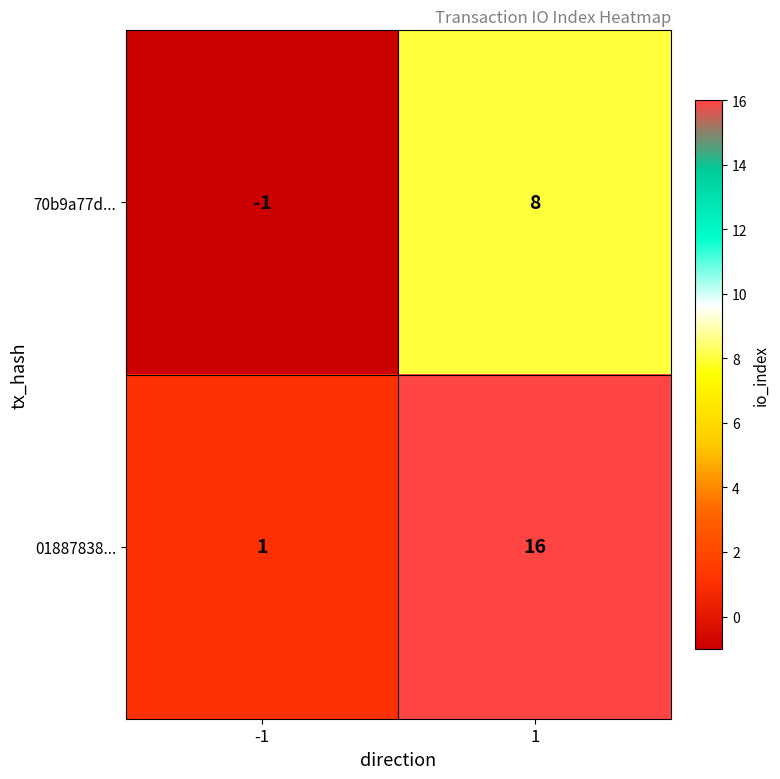

What is the difference between the maximum and minimum values in the 01887838... series?

15